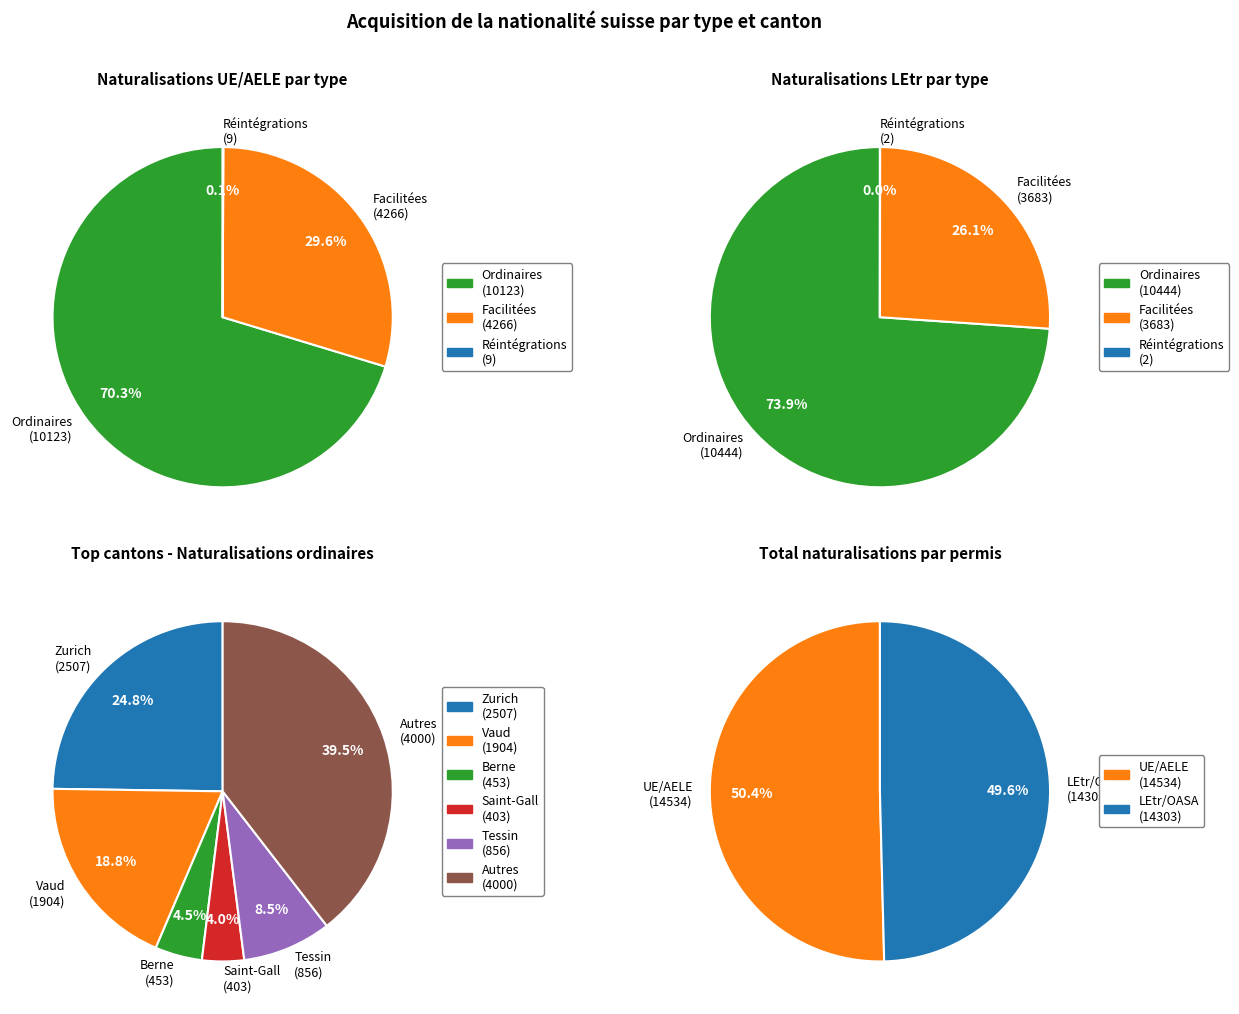

The Nidwald slice represents 1% of the pie. True or false?

False